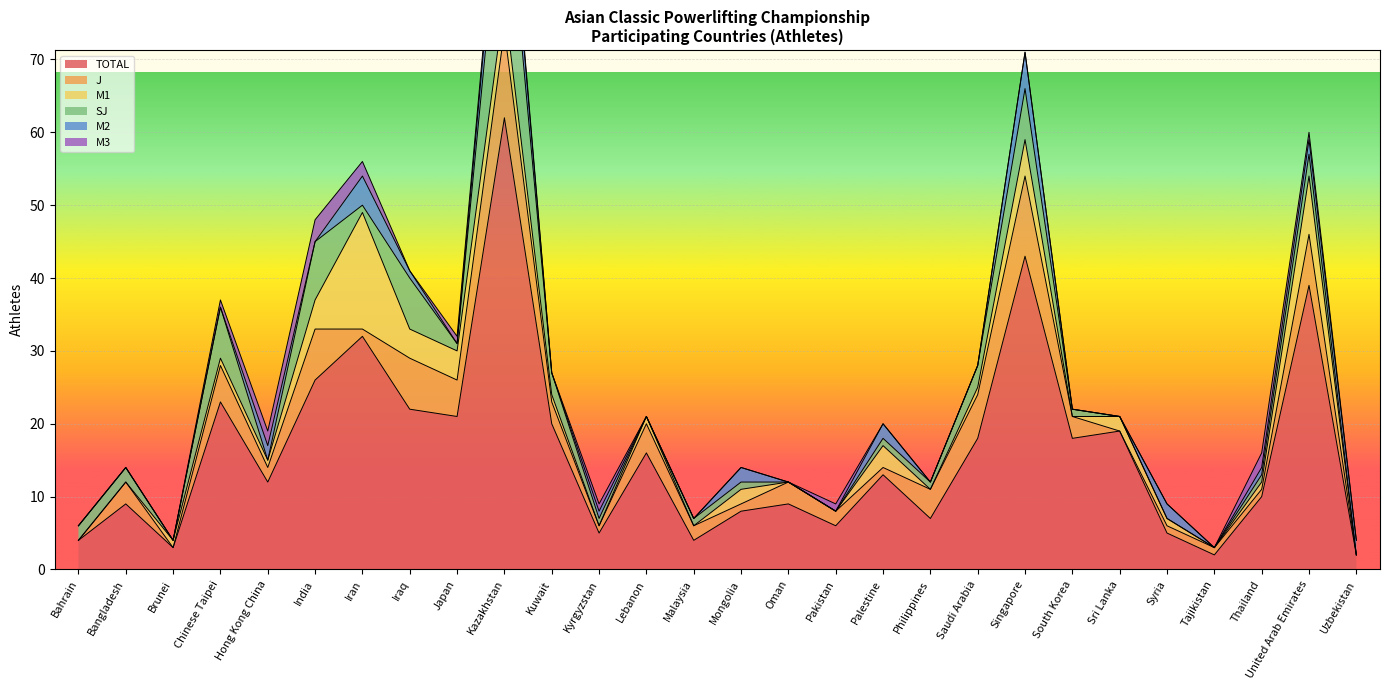

True or false: SJ and M3 intersect in this chart.

True